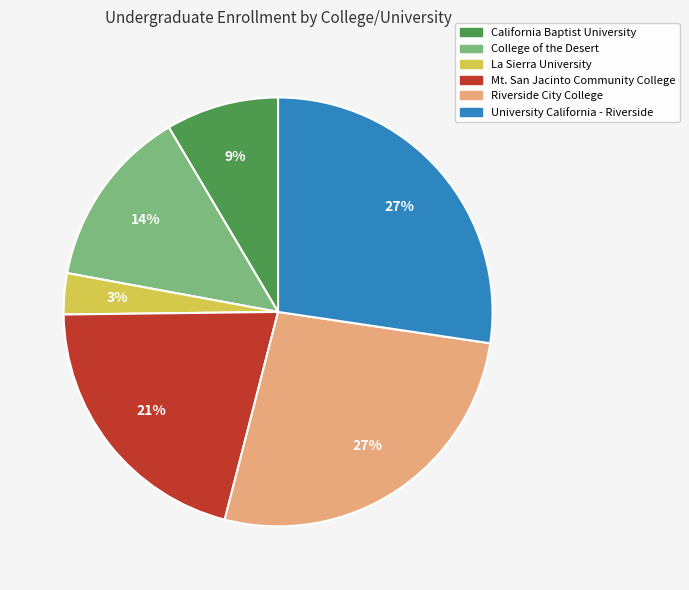

To the nearest percent, what percentage of the pie is College of the Desert?

14%